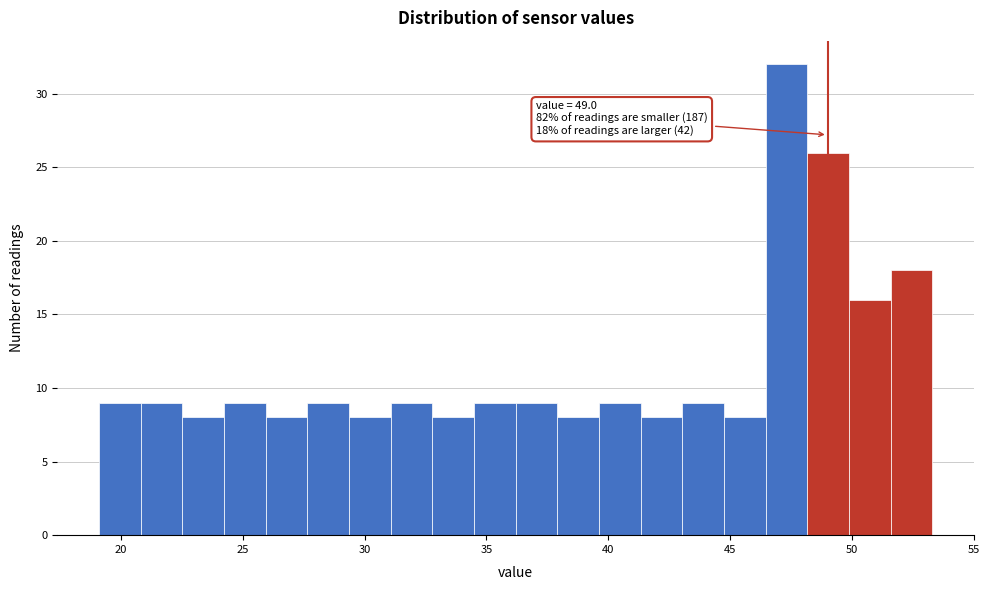

Read against the x-axis, roughly where is the centre of the tallest bar?

47.5